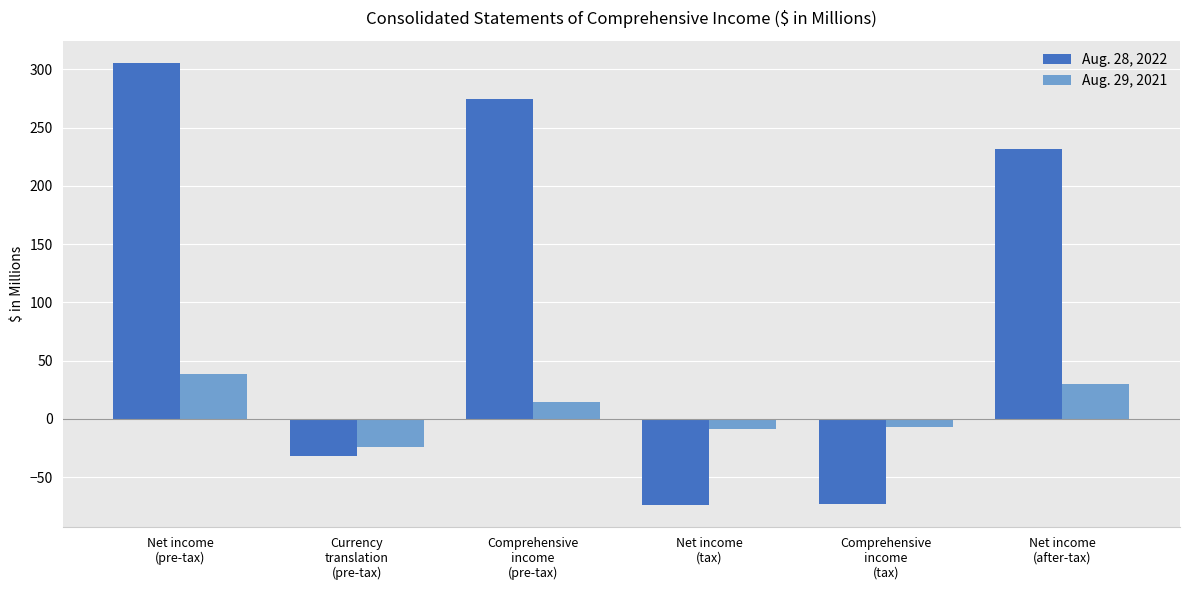

At how many categories does at least one series exceed 26?

3